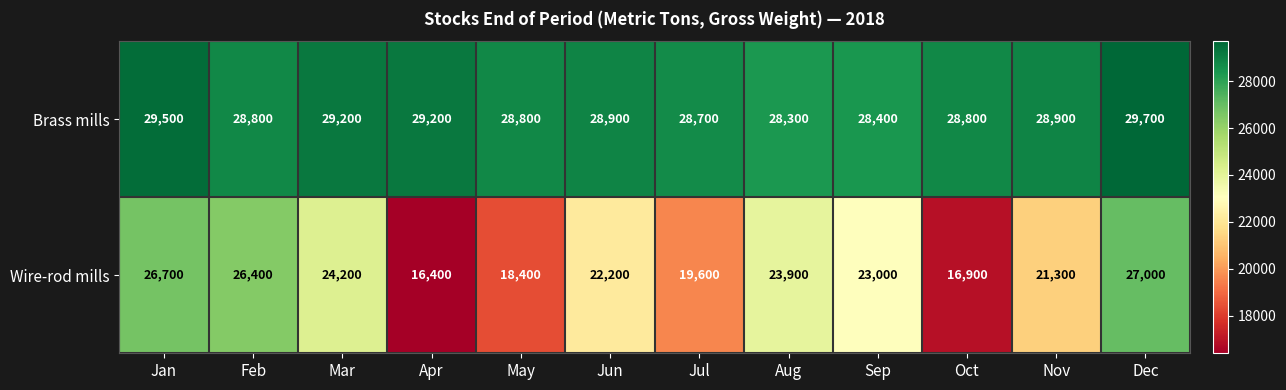

Rank the series by their average value, from lowest to highest.

Wire-rod mills, Brass mills